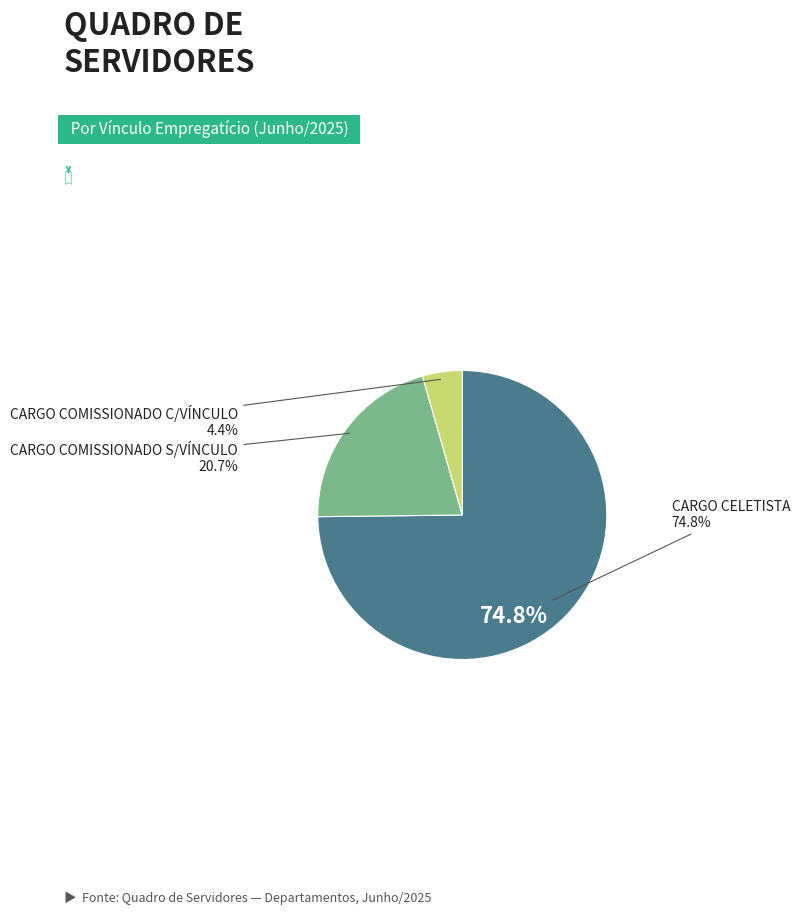

Count the number of slices in the pie.

3